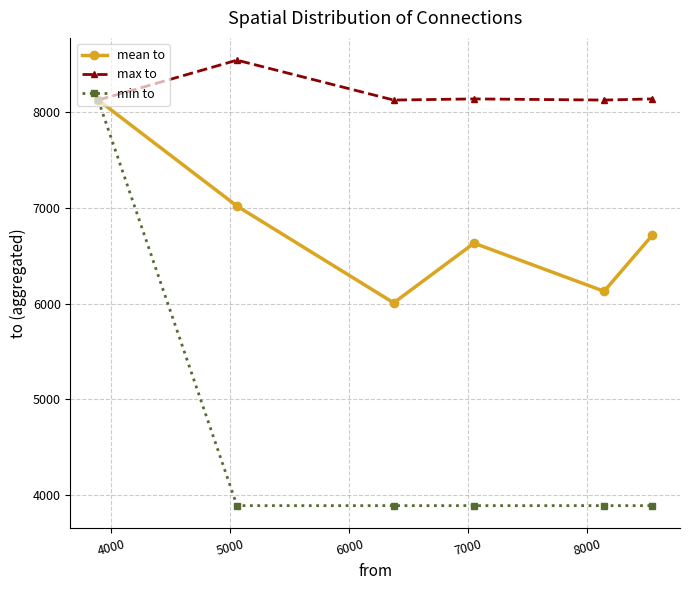

At how many categories does at least one series exceed 6610?

6